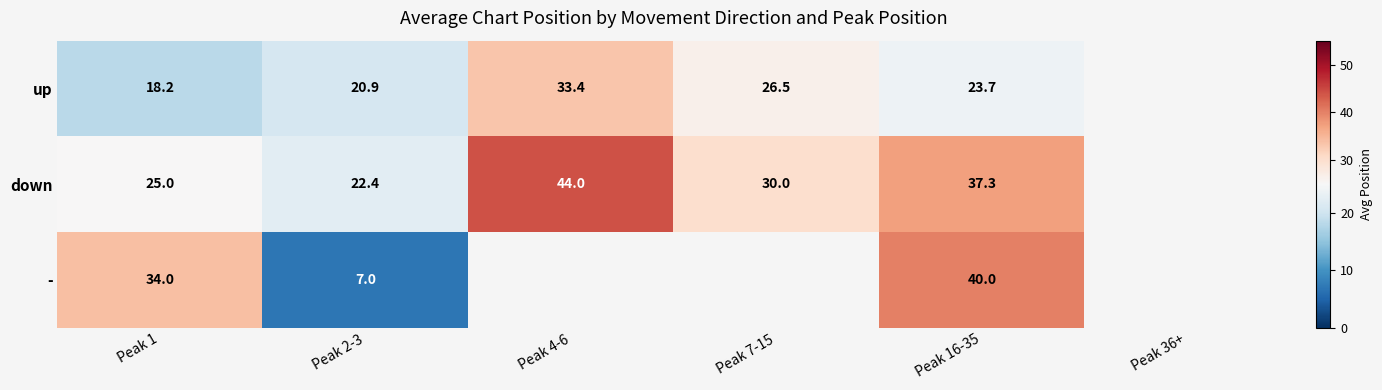

Which has a higher value, Peak 2-3 or Peak 16-35?

Peak 16-35